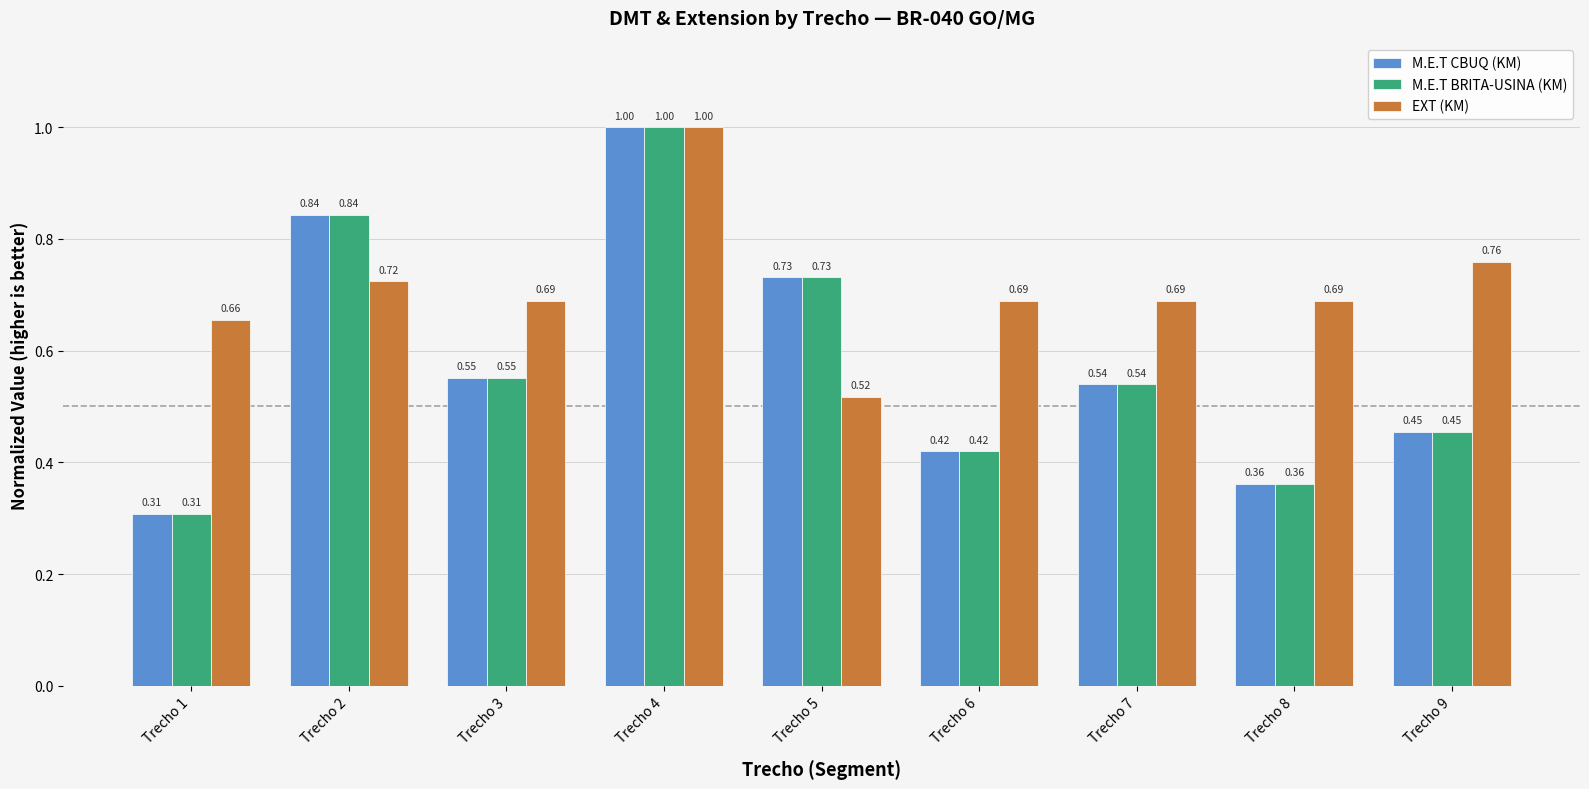

What is the sum of all EXT (KM) values?

6.4